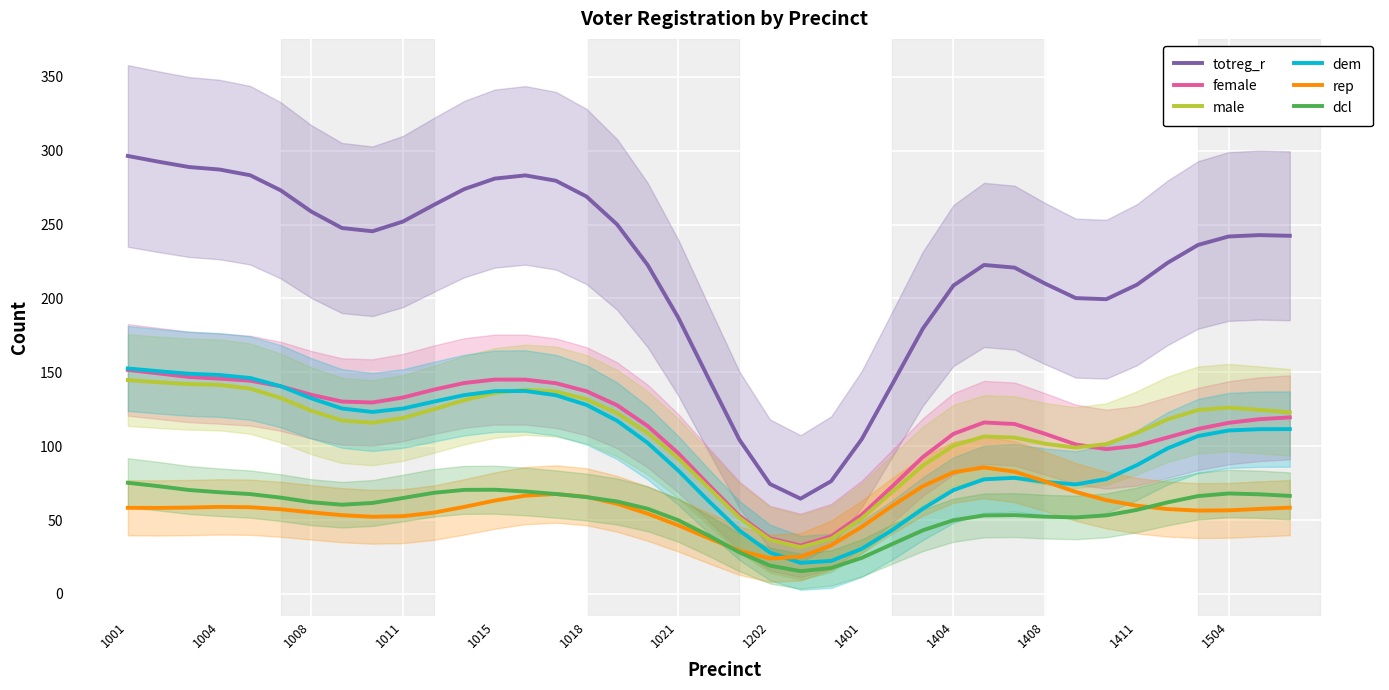

The value of dcl at 1004 is 31.2. True or false?

False